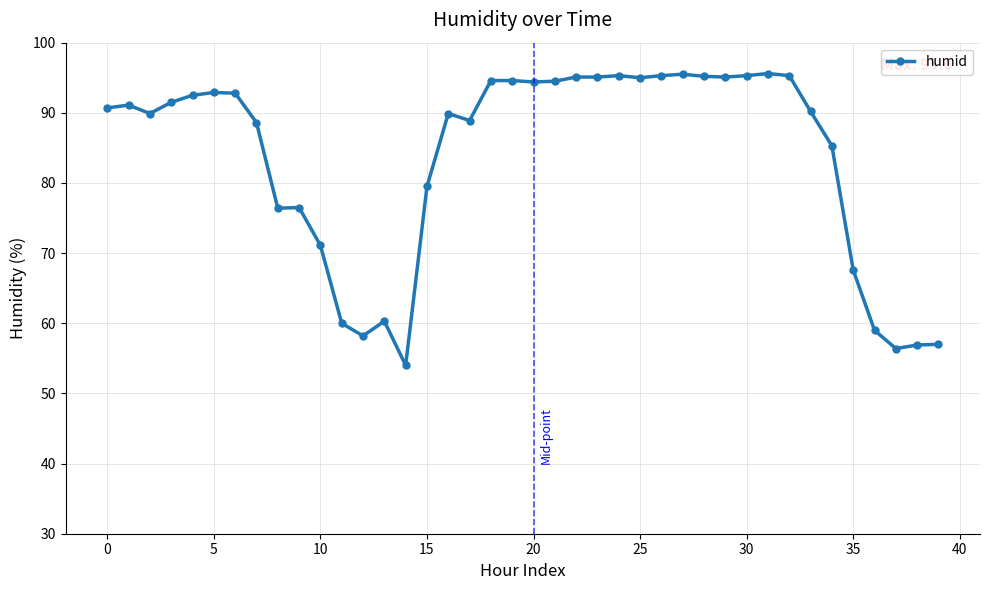

What is the average value?

83.6